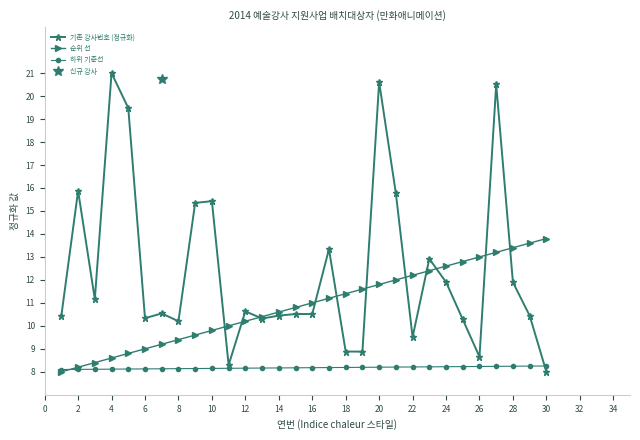

The value of 하위 기준선 at 16 is 8.2. True or false?

True